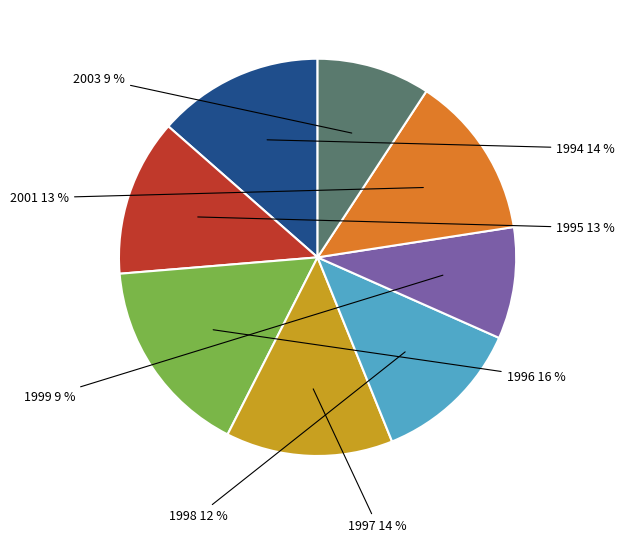

Combined, do 1998 and 2003 account for over 50%?

No